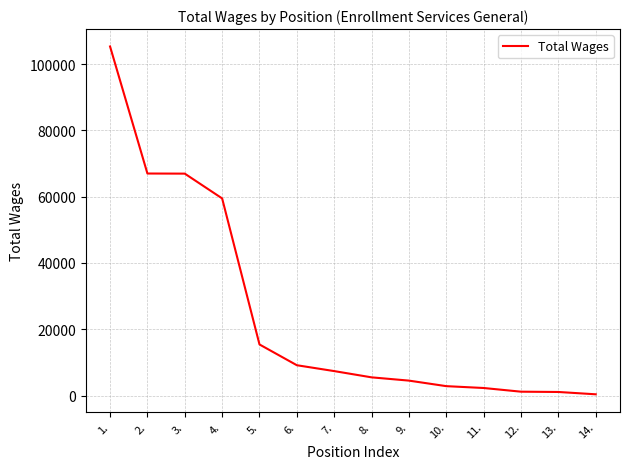

Is it true that the value at 4. is 59471?

True